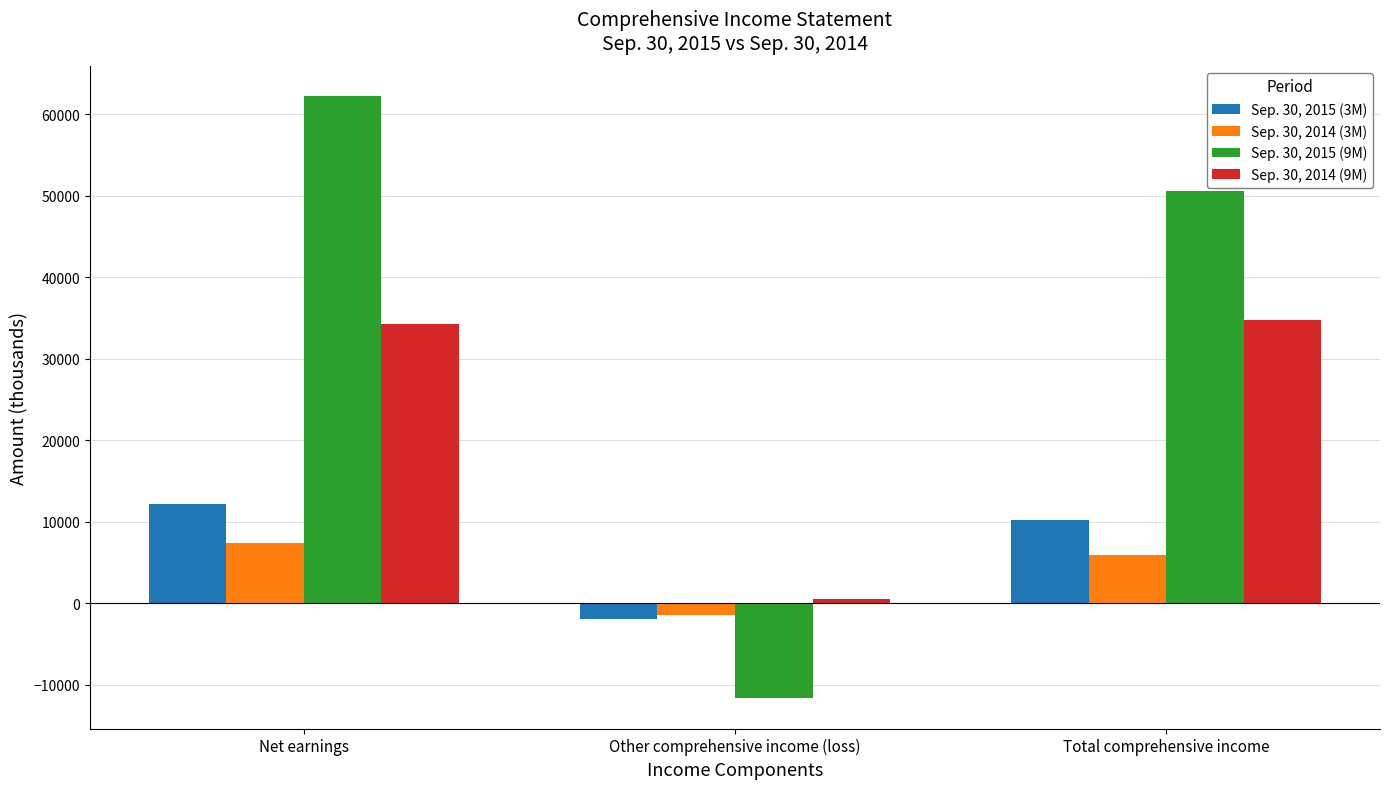

Reading left to right, list all the values displayed in this chart.

Sep. 30, 2015 (3M): Net earnings=12178	Other comprehensive income (loss)=-1962	Total comprehensive income=10216
Sep. 30, 2014 (3M): Net earnings=7376	Other comprehensive income (loss)=-1440	Total comprehensive income=5936
Sep. 30, 2015 (9M): Net earnings=62239	Other comprehensive income (loss)=-11698	Total comprehensive income=50541
Sep. 30, 2014 (9M): Net earnings=34261	Other comprehensive income (loss)=533	Total comprehensive income=34794